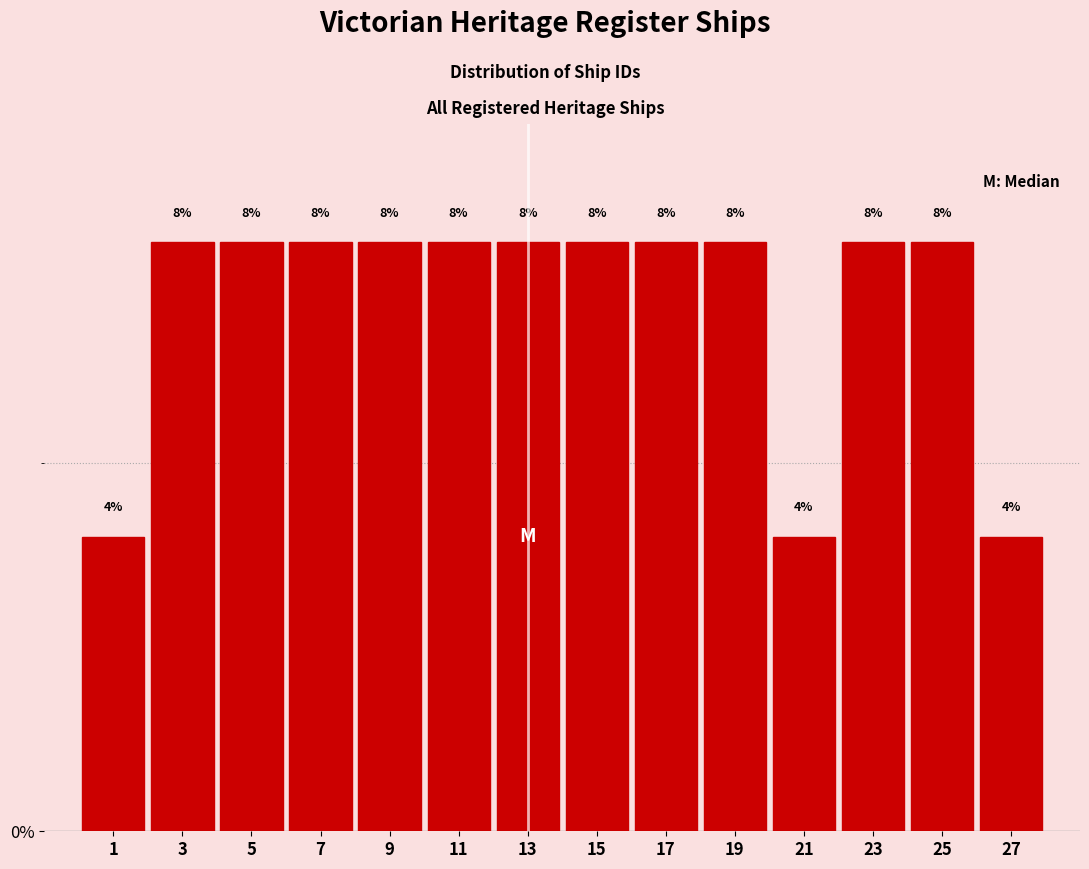

What is the height of the bar covering 22 to 24 on the x-axis?

8